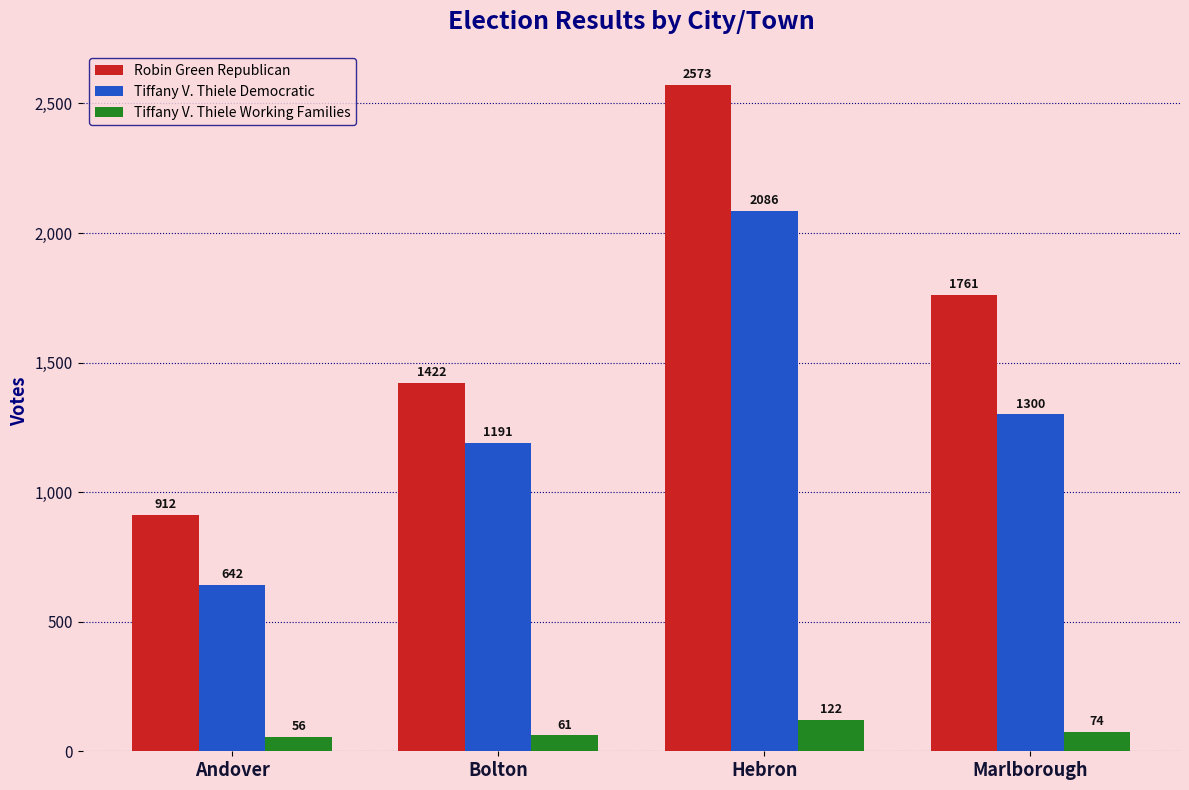

Reading right to left, list all the values displayed in this chart.

Robin Green Republican: 1761	2573	1422	912
Tiffany V. Thiele Democratic: 1300	2086	1191	642
Tiffany V. Thiele Working Families: 74	122	61	56